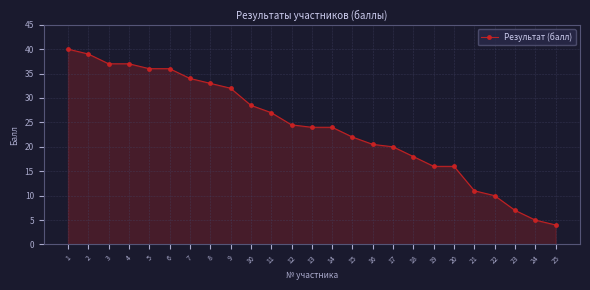

What is the value of the 1st point from the left?

40.0